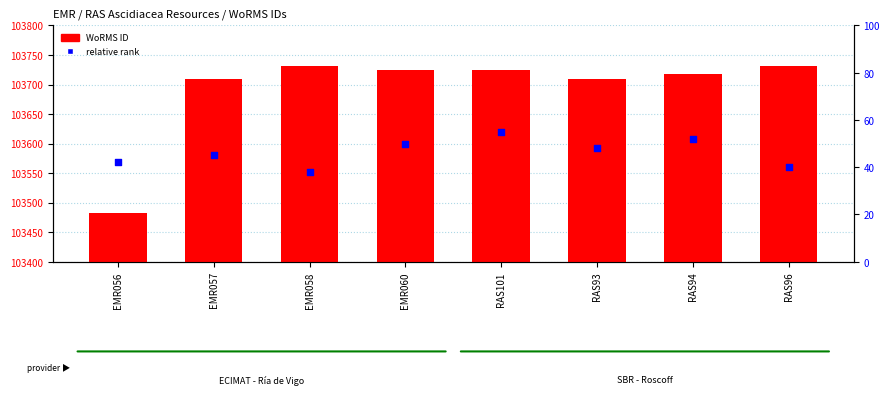

Which series has the largest total across all categories?

WoRMS ID